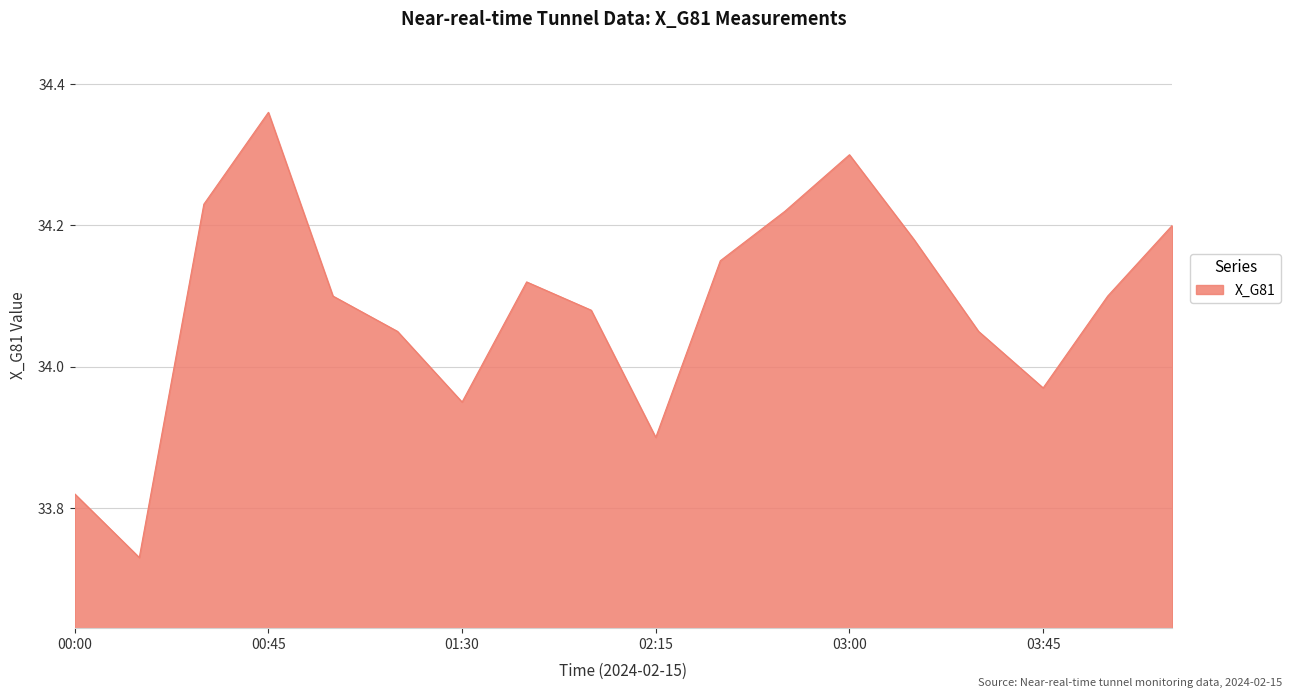

Rank the categories by value from lowest to highest.

00:15, 00:00, 02:15, 01:30, 03:45, 01:15, 03:30, 02:00, 01:00, 04:00, 01:45, 02:30, 03:15, 04:15, 02:45, 00:30, 03:00, 00:45